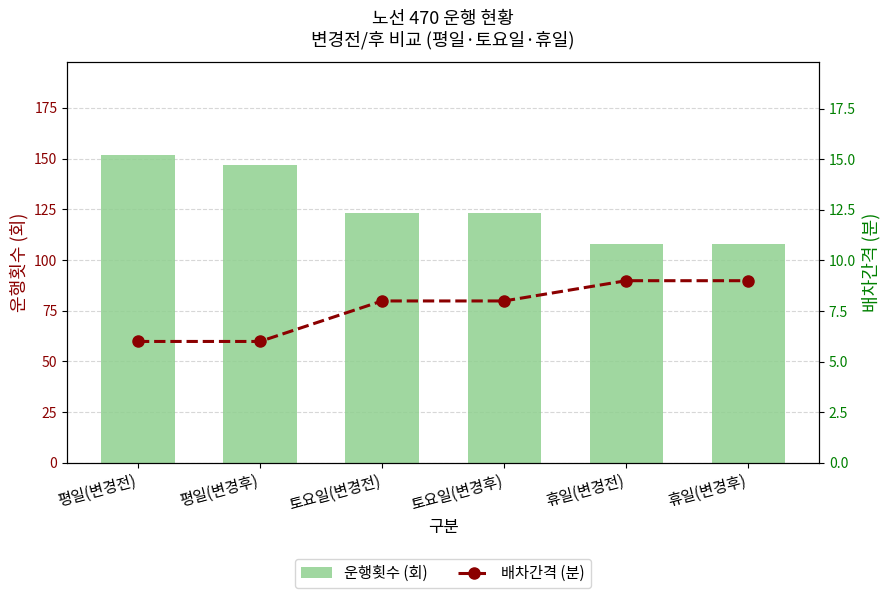

Reading right to left, list all the values displayed in this chart.

운행횟수 (회): 108	108	123	123	147	152
배차간격 (분): 9	9	8	8	6	6